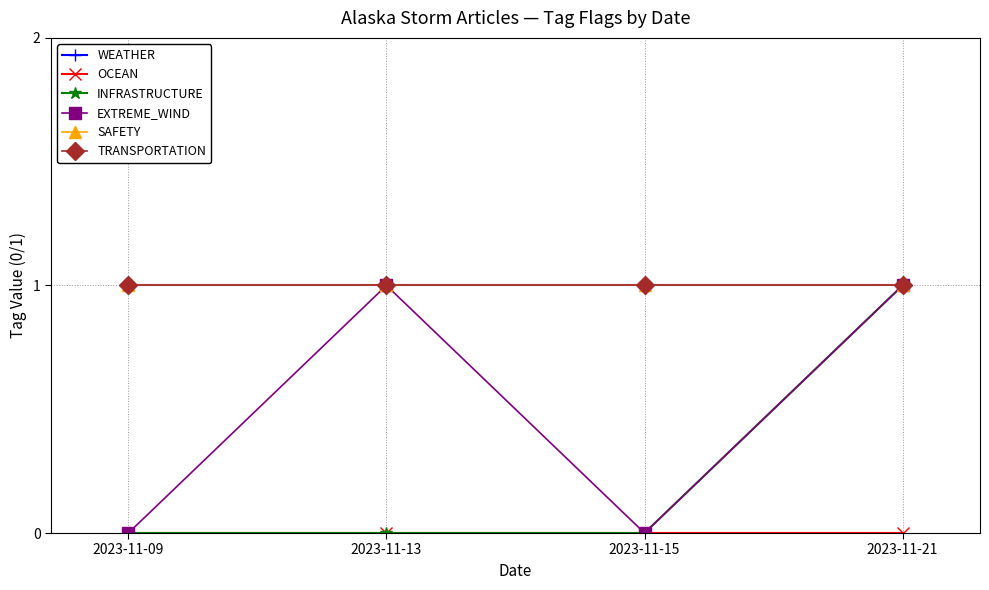

Reading right to left, extract all data points from this chart.

WEATHER: 2023-11-21=1	2023-11-15=1	2023-11-13=1	2023-11-09=1
OCEAN: 2023-11-21=0	2023-11-15=0	2023-11-13=0	2023-11-09=0
INFRASTRUCTURE: 2023-11-21=1	2023-11-15=0	2023-11-13=0	2023-11-09=0
EXTREME_WIND: 2023-11-21=1	2023-11-15=0	2023-11-13=1	2023-11-09=0
SAFETY: 2023-11-21=1	2023-11-15=1	2023-11-13=1	2023-11-09=1
TRANSPORTATION: 2023-11-21=1	2023-11-15=1	2023-11-13=1	2023-11-09=1